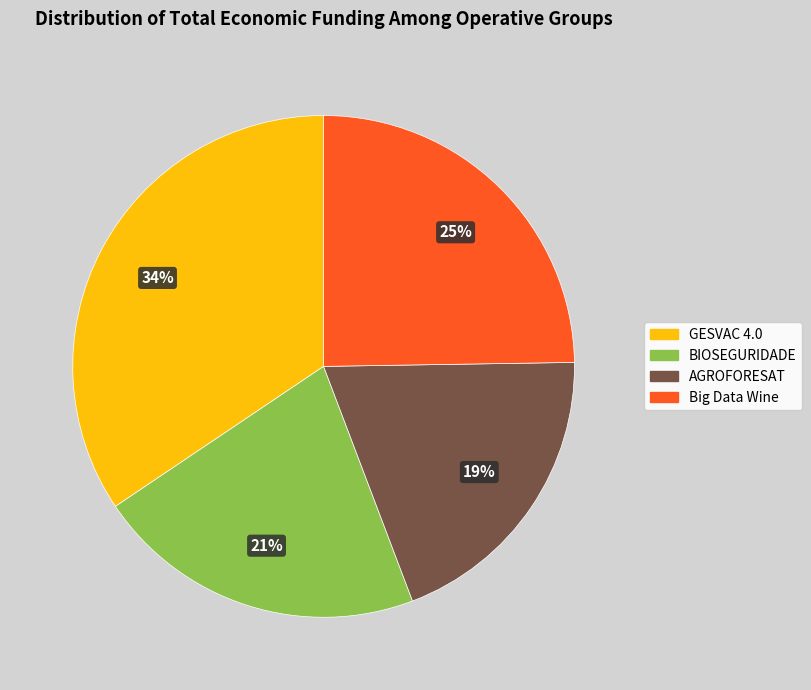

How many segments does this pie chart have?

4